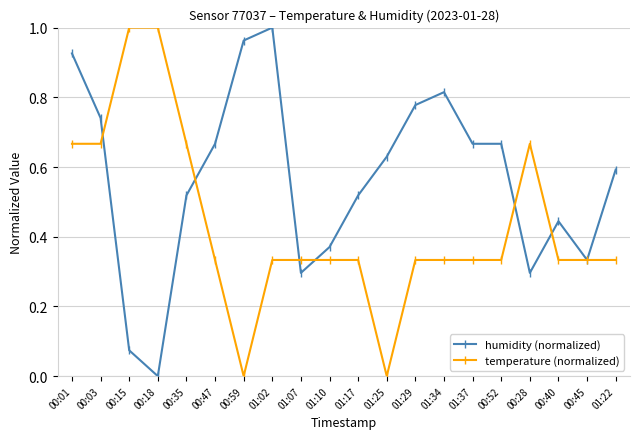

How many categories are shown in the chart?

20